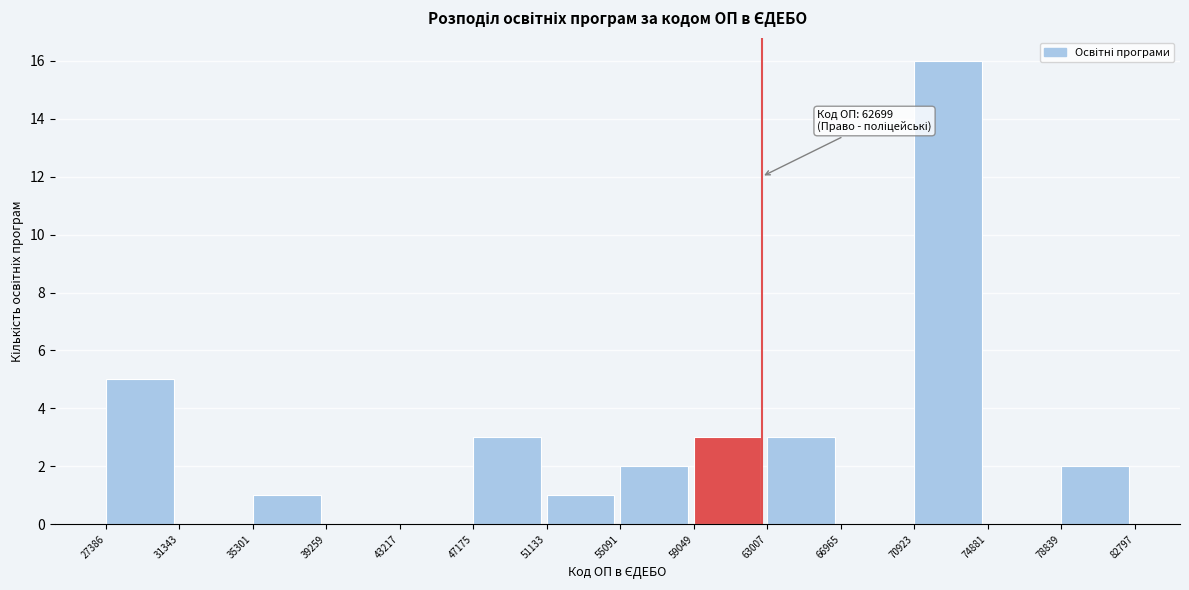

Which range on the x-axis has the tallest bar?

70923 to 74881